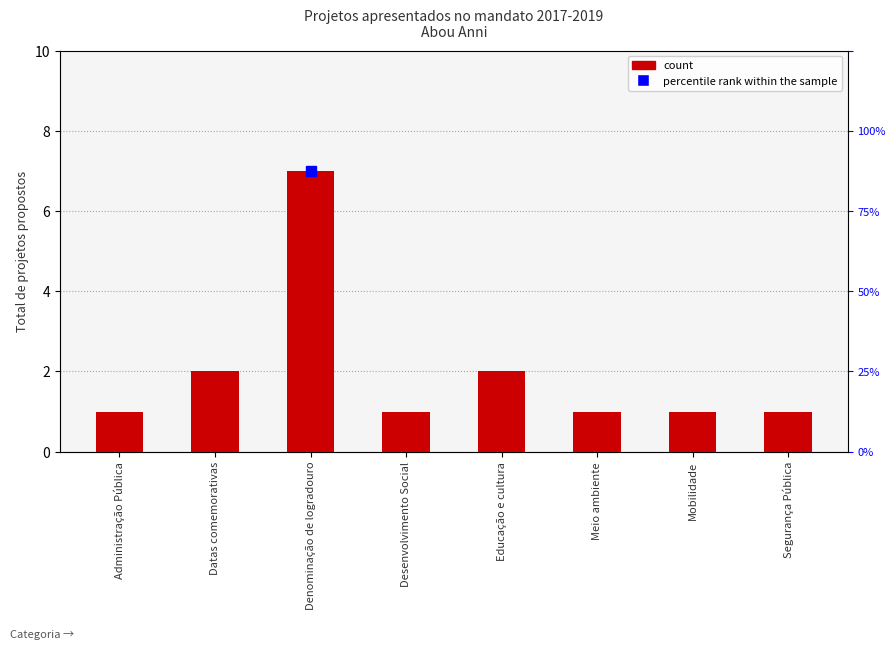

What is the greatest value displayed?

7